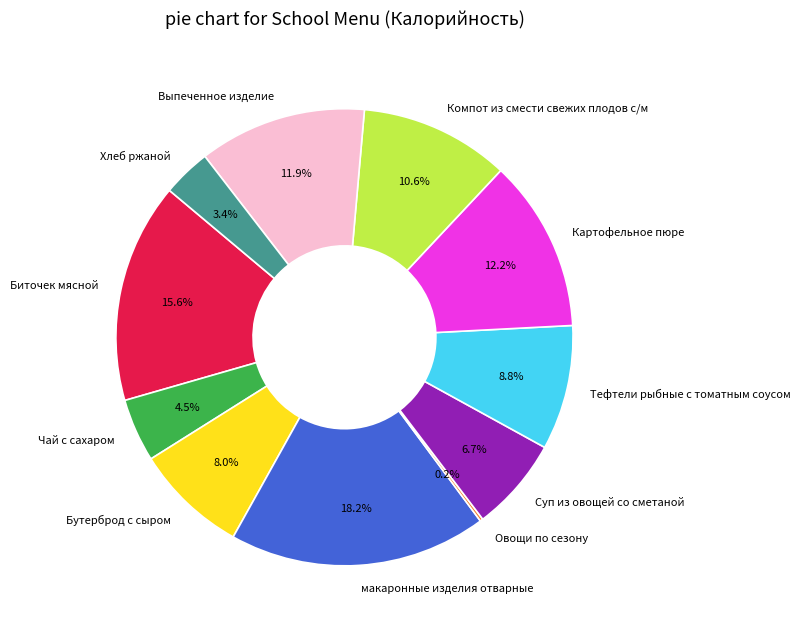

To the nearest percent, what is the combined percentage of Суп из овощей со сметаной and Чай с сахаром?

11%